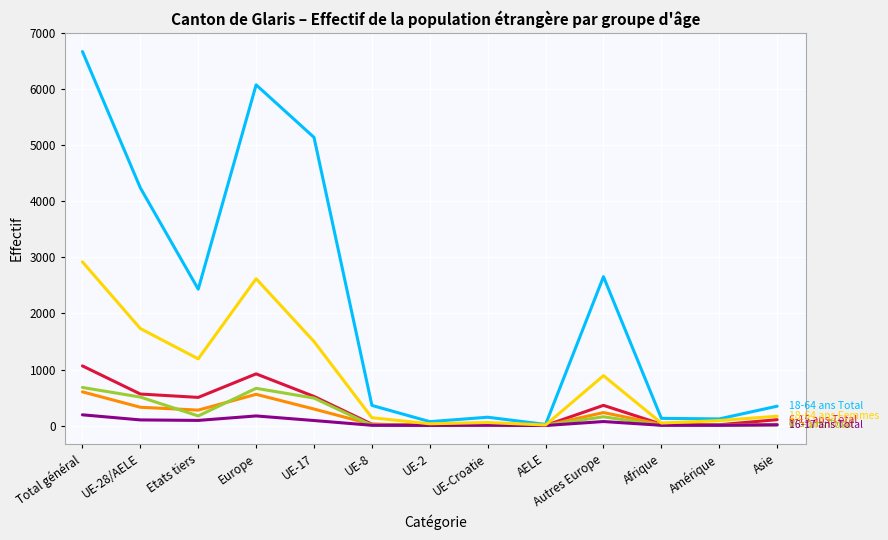

What is the greatest value displayed?

6677